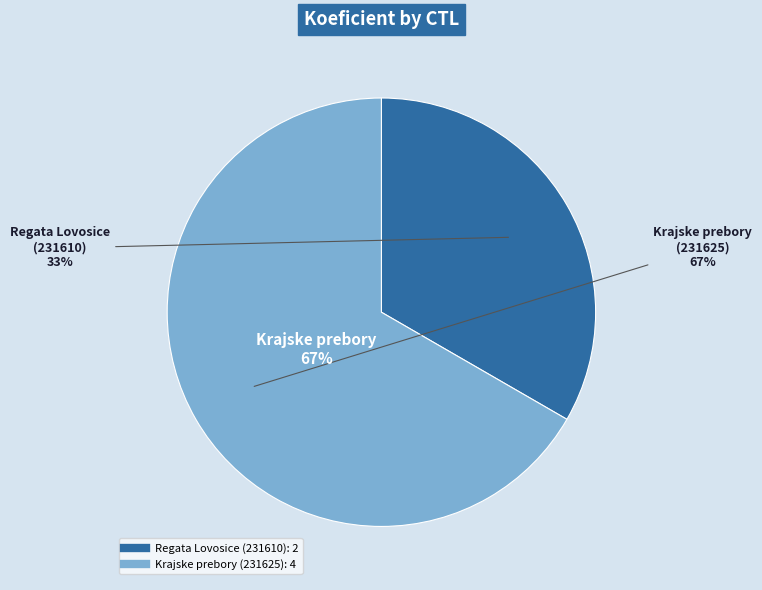

Which slice is the smallest?

231610